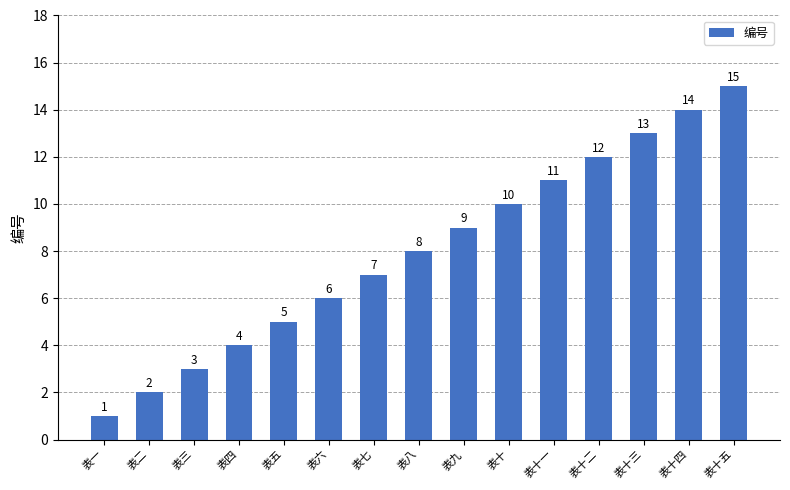

Reading left to right, what are all the values shown in this chart?

1	2	3	4	5	6	7	8	9	10	11	12	13	14	15